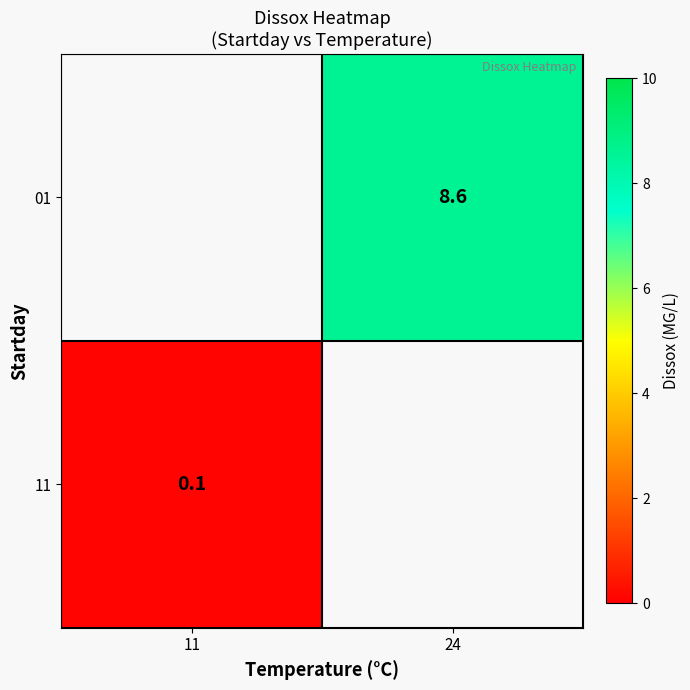

Is it true that 11 equals 0.2 at 11?

False